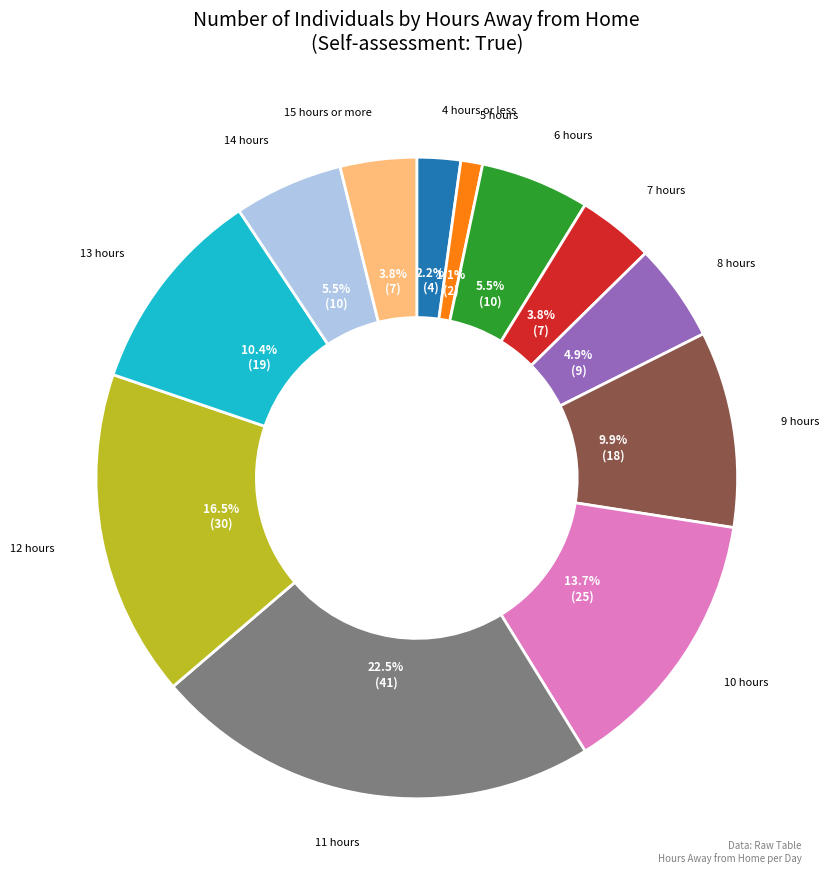

Is it true that 13 hours is 1% of the pie?

False